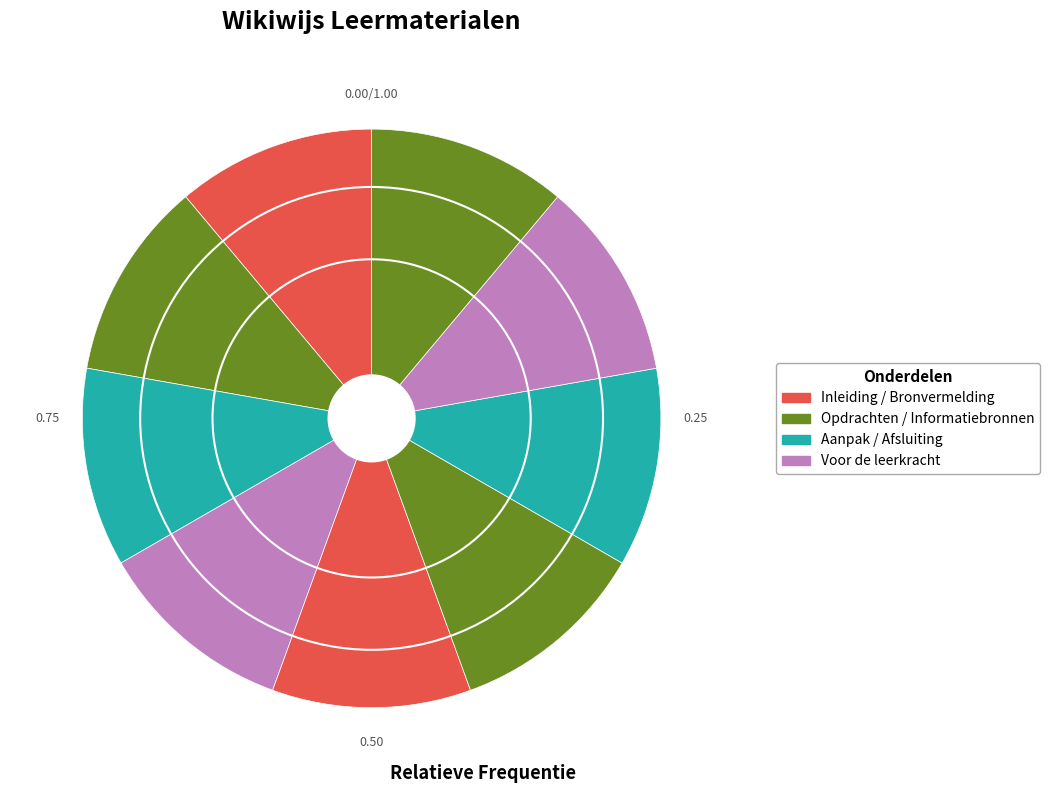

How many slices are in this pie chart?

9